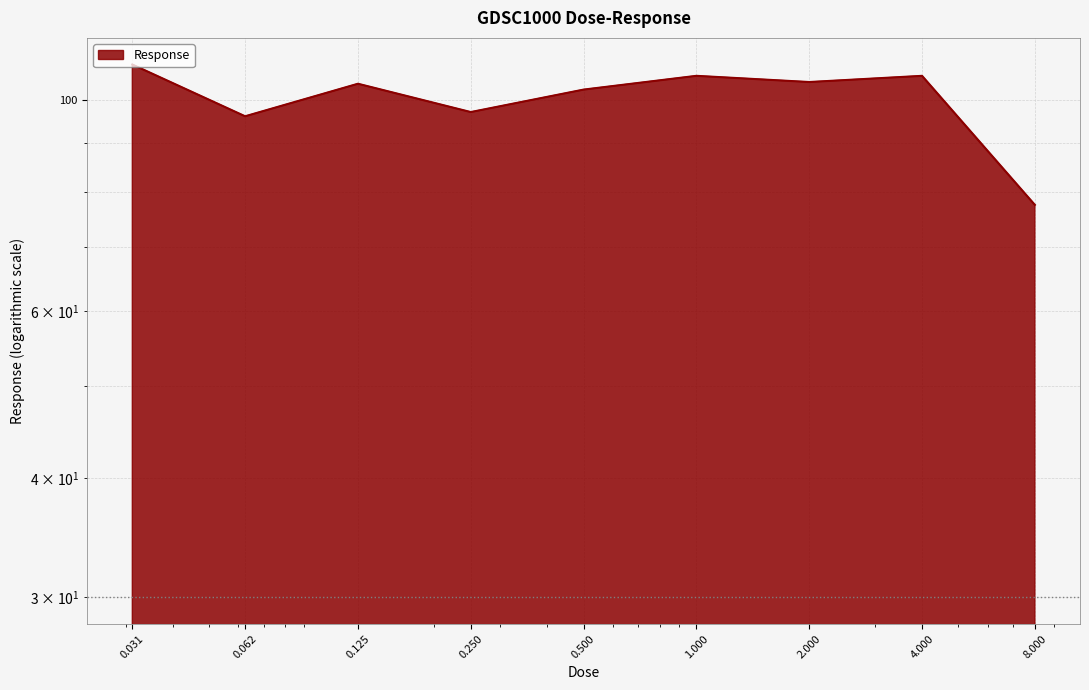

Does the chart have visible grid lines?

Yes